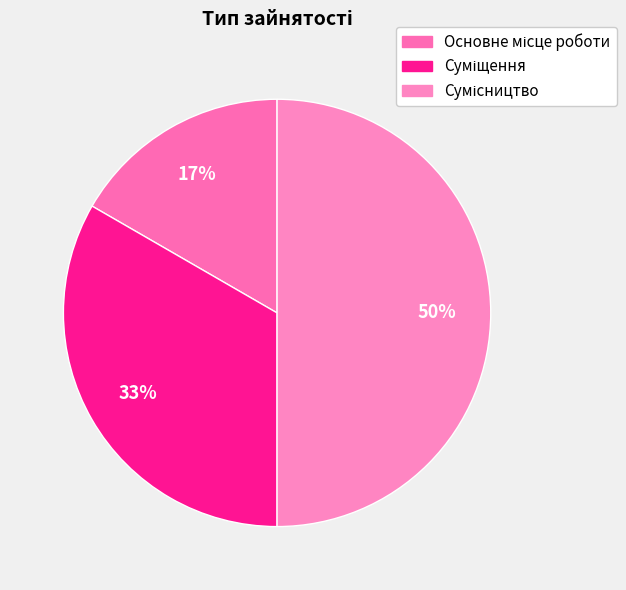

Count the number of slices in the pie.

3